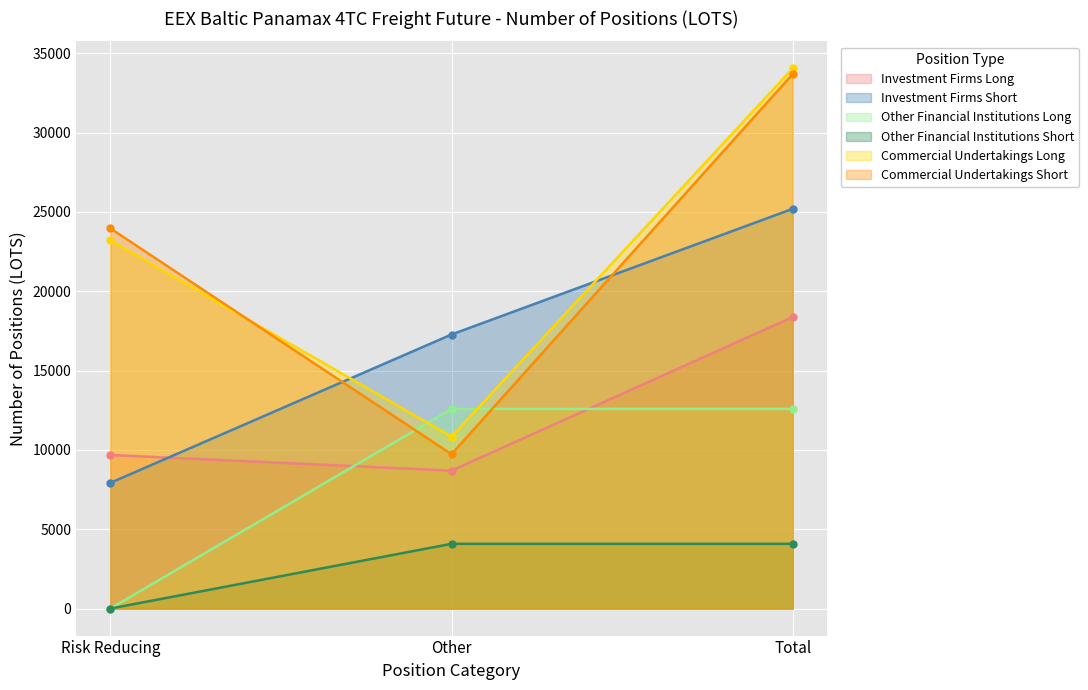

Reading right to left, what are all the values shown in this chart?

Investment Firms Long: 18370.6	8691.9	9678.6
Investment Firms Short: 25191.1	17271.0	7920.1
Other Financial Institutions Long: 12582.4	12582.4	0.0
Other Financial Institutions Short: 4081.0	4081.0	0.0
Commercial Undertakings Long: 34041.9	10834.1	23207.8
Commercial Undertakings Short: 33687.8	9727.1	23960.7